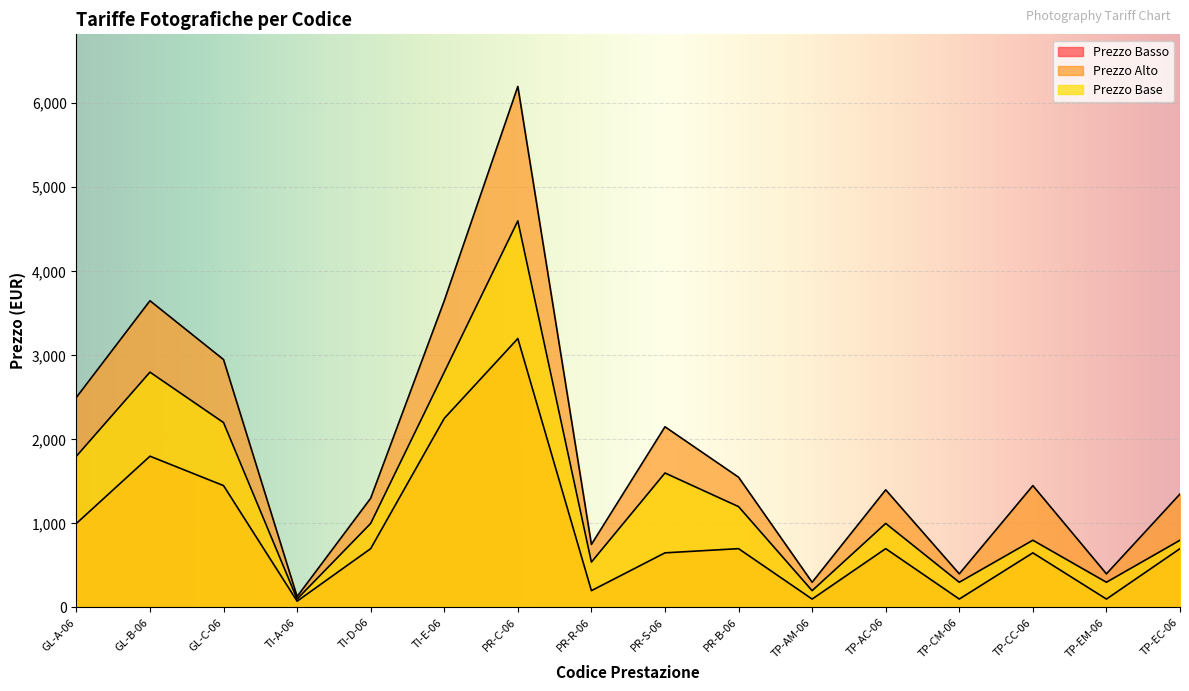

What is the sum of all Prezzo Basso values?

14375